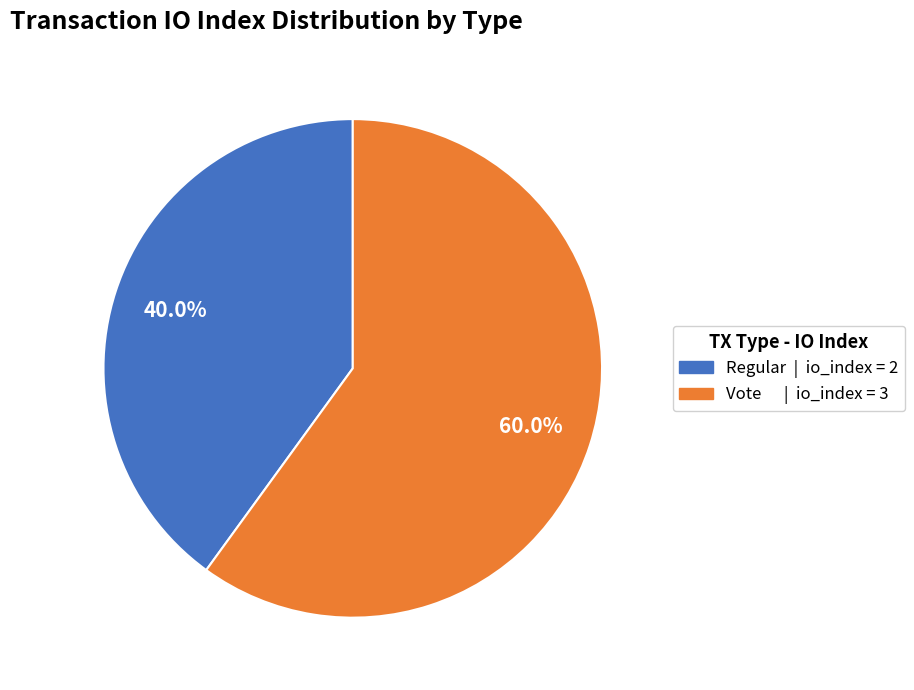

Which slice is the smallest?

Regular | io_index = 2